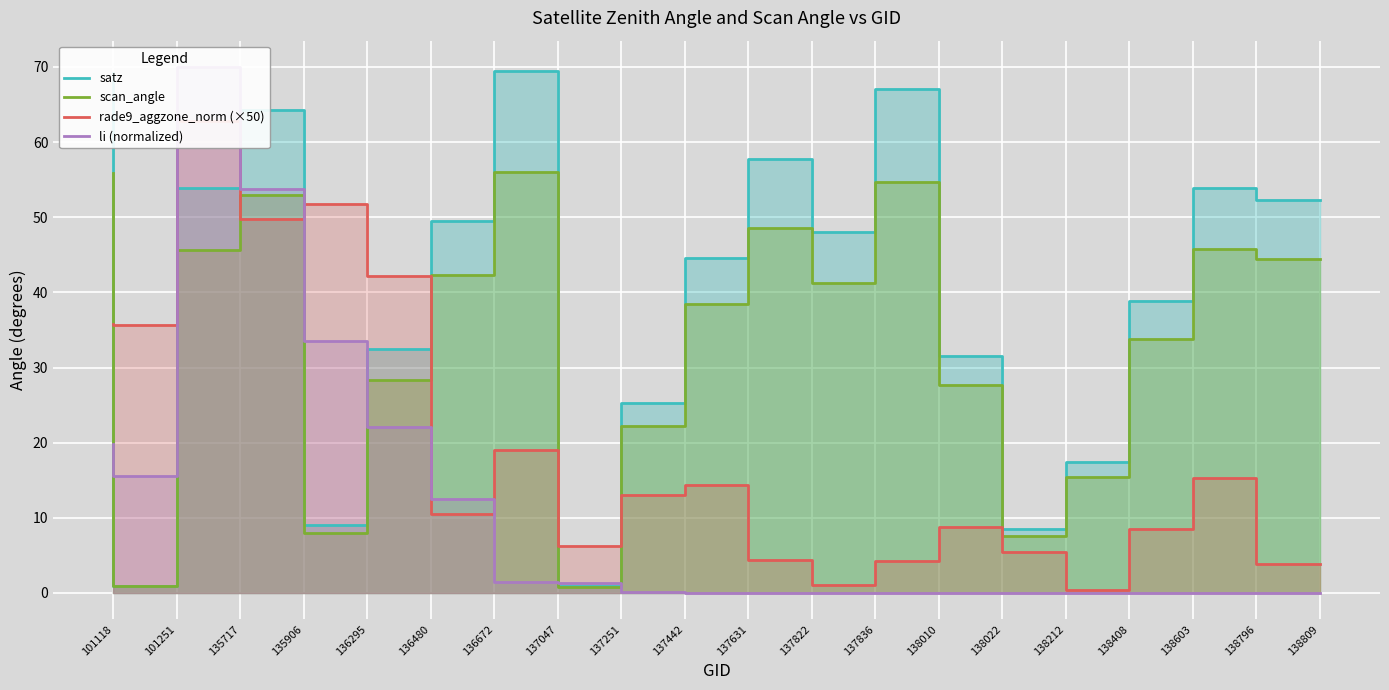

What is the average value of the rade9_aggzone_norm (×50) series?

19.7